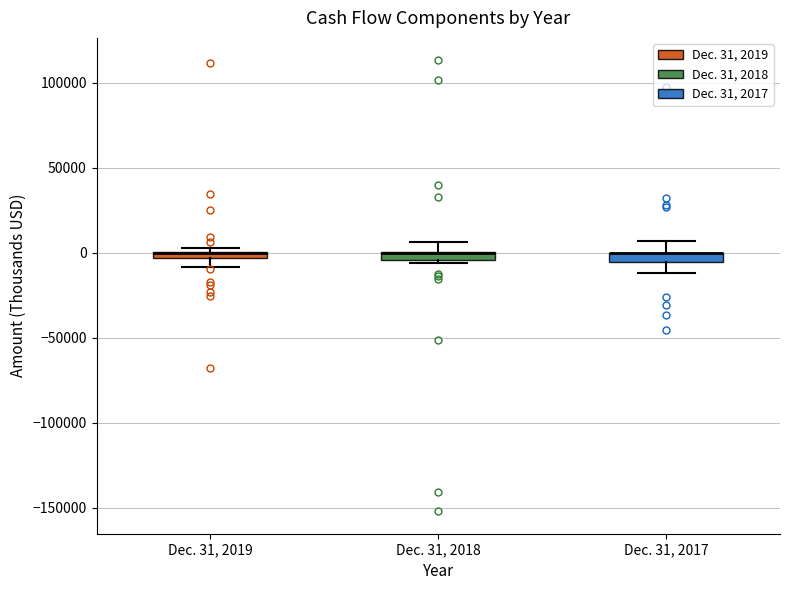

Where does the upper whisker of the box for Dec. 31, 2017 end on the y-axis? The values are not printed on the chart, so give them approximately, as read against the axis.

5000